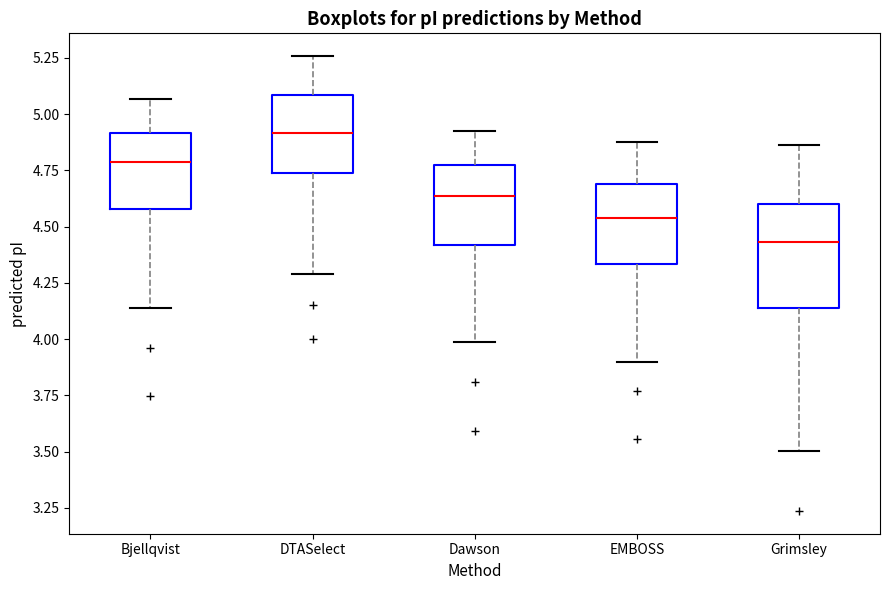

Reading left to right, transcribe this box plot: for each box, give where its median line is, the range the box spans, and where its two whiskers end, as read against the y-axis. The values are not printed on the chart, so give them approximately, as read against the axis.

Bjellqvist: median 4.80, box 4.60 to 4.90, whiskers 4.15 to 5.05
DTASelect: median 4.90, box 4.75 to 5.10, whiskers 4.30 to 5.25
Dawson: median 4.65, box 4.40 to 4.75, whiskers 4.00 to 4.95
EMBOSS: median 4.55, box 4.35 to 4.70, whiskers 3.90 to 4.90
Grimsley: median 4.45, box 4.15 to 4.60, whiskers 3.50 to 4.85